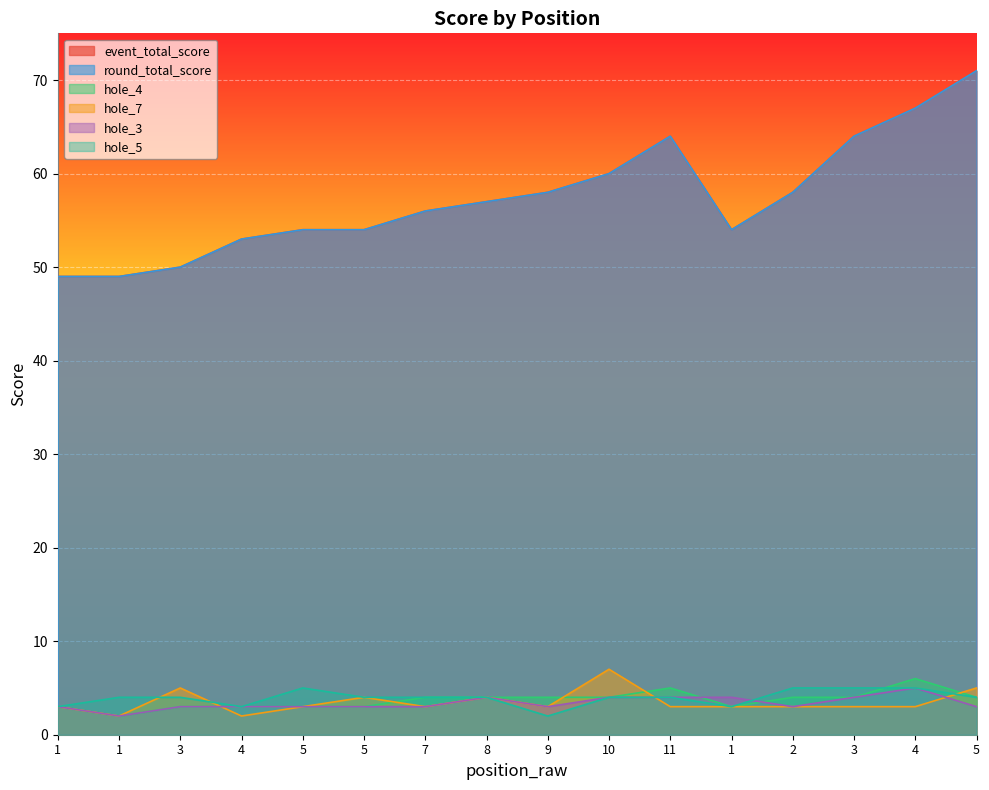

What is the average value of the round_total_score series?

57